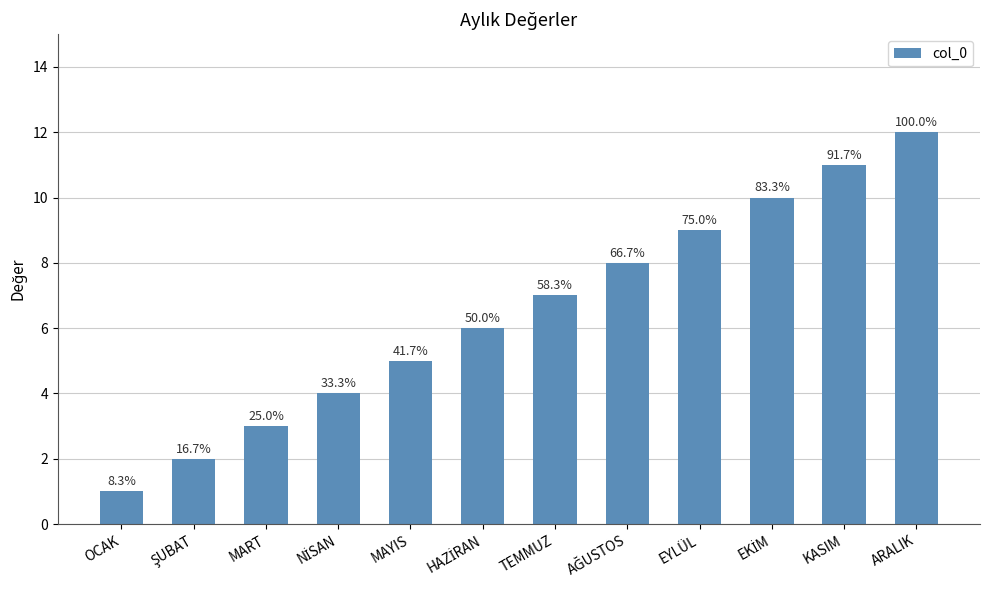

The value at ARALIK is 12. True or false?

True